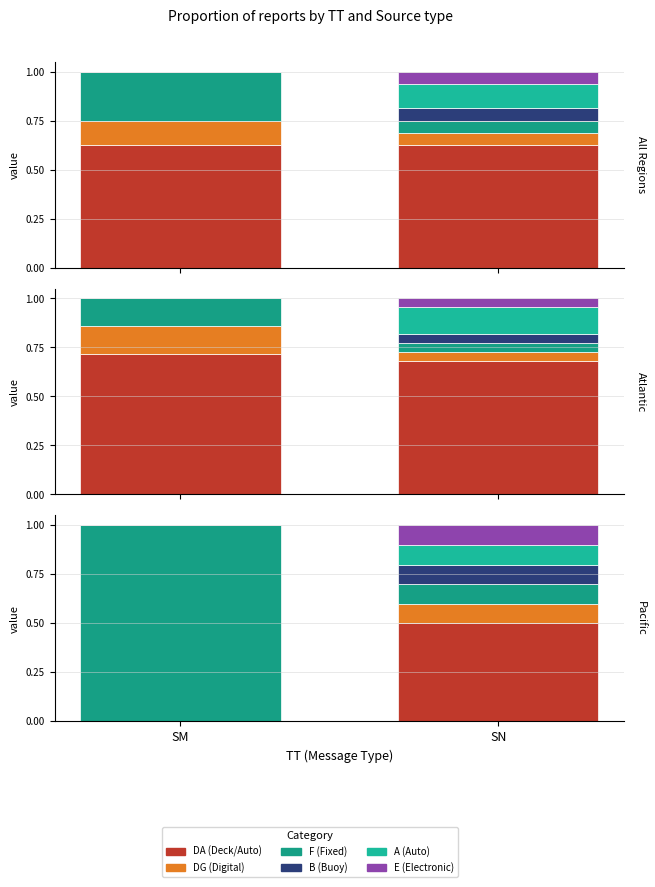

What is the difference between the A (Auto) values at SM and SN?

0.1